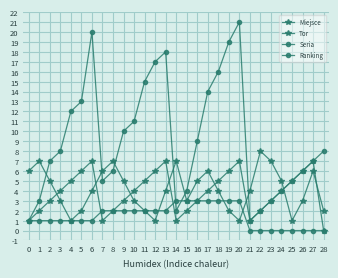

Which label corresponds to the largest value in the chart?

20